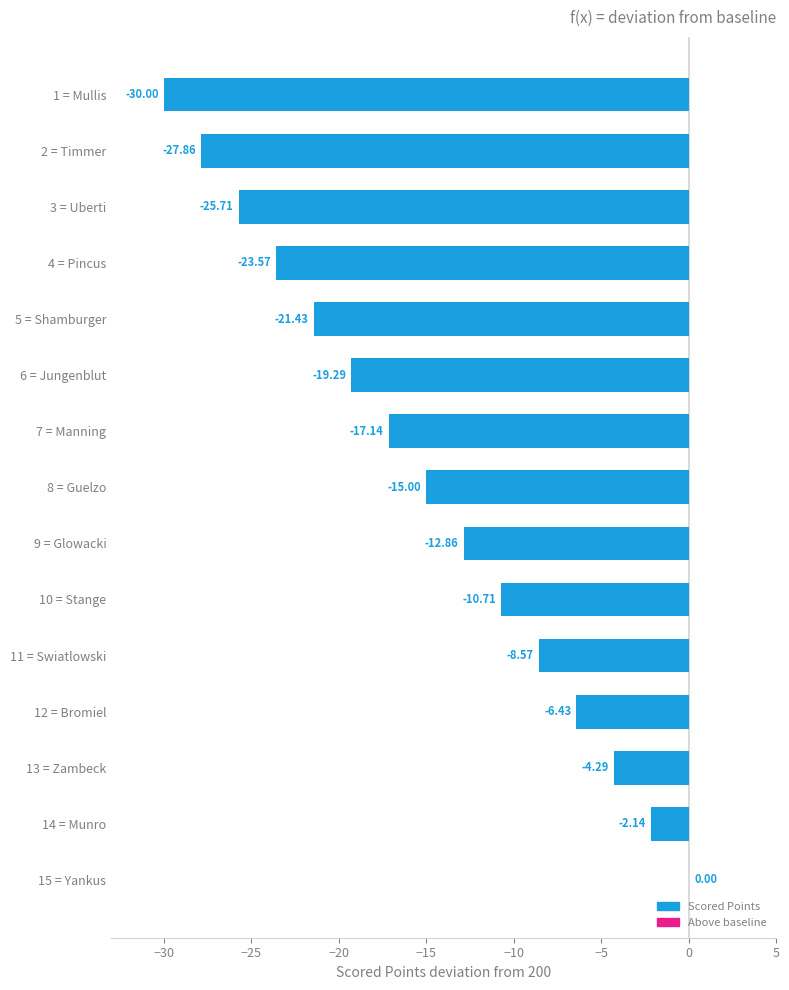

What is the sum of the values at 11 = Swiatlowski and 7 = Manning?

-25.7